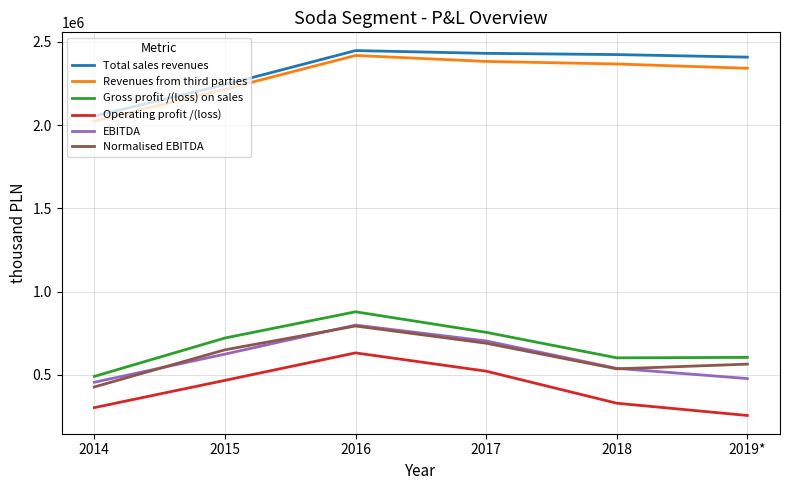

Between 2014 and 2018, which series saw the biggest shift?

Total sales revenues